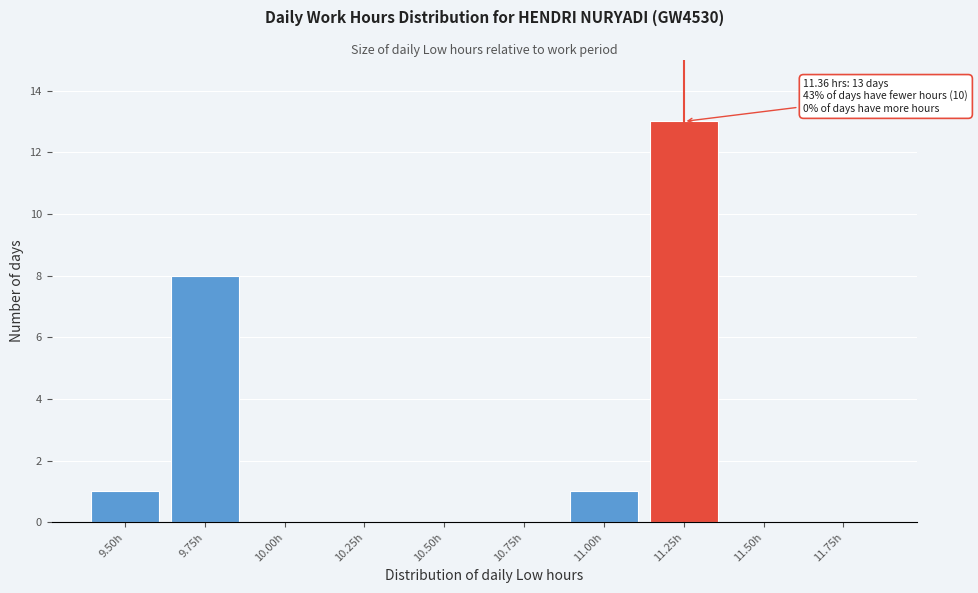

Reading right to left, extract all data points from this chart.

11.75h=0	11.50h=0	11.25h=13	11.00h=1	10.75h=0	10.50h=0	10.25h=0	10.00h=0	9.75h=8	9.50h=1